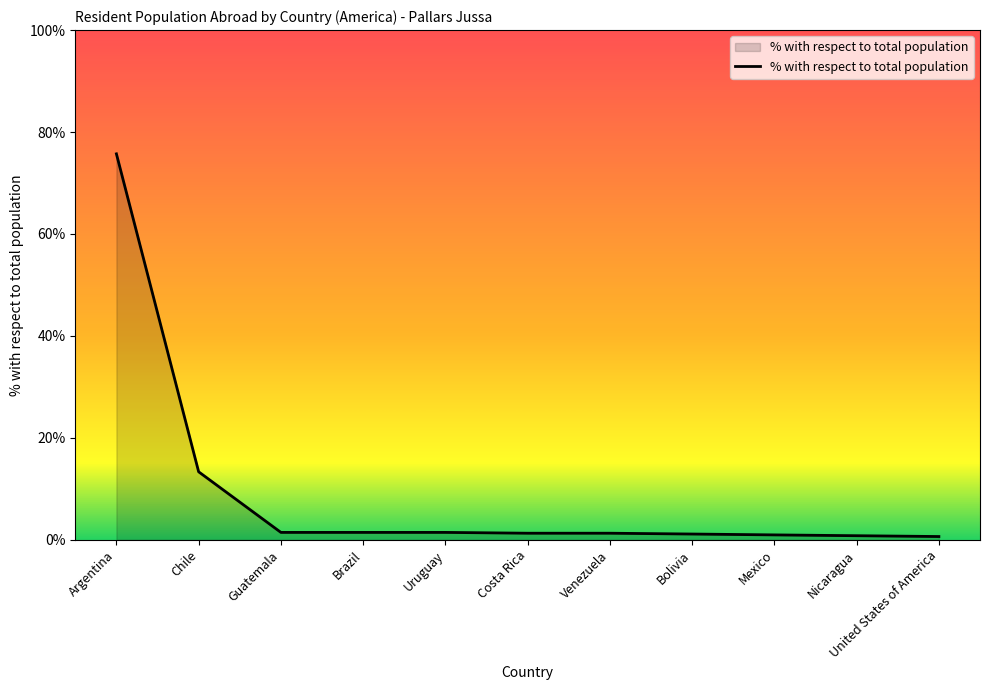

At which label does the data first exceed 1?

Argentina